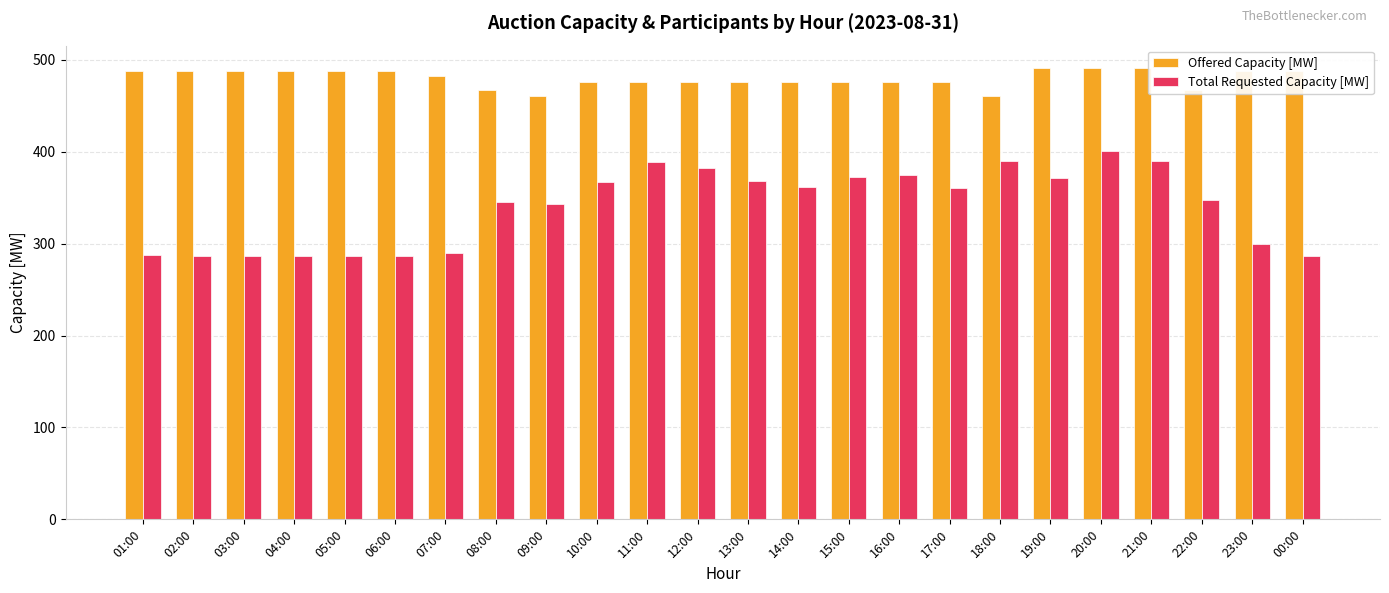

True or false: Total Requested Capacity [MW] has a value of 287 at 04:00.

True